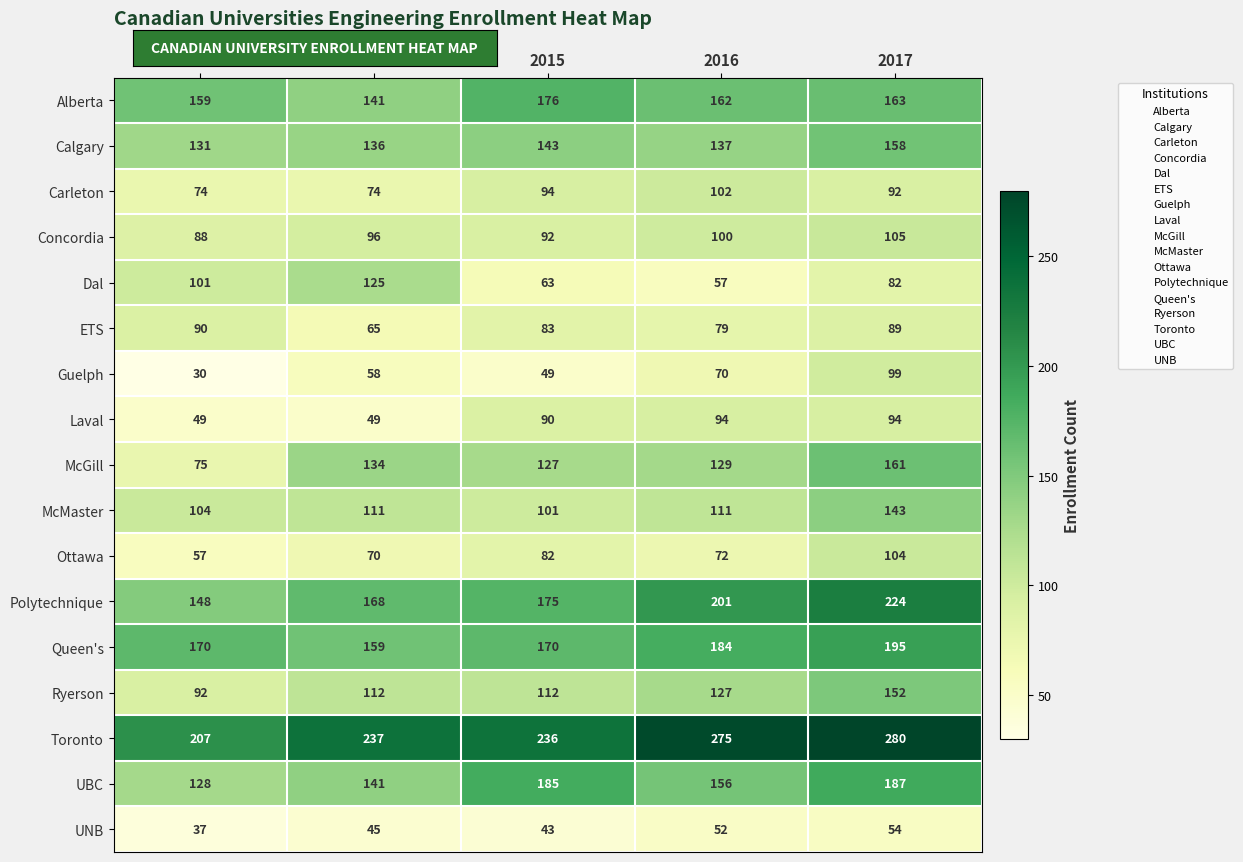

What is the difference between the highest and lowest values at 2017?

226